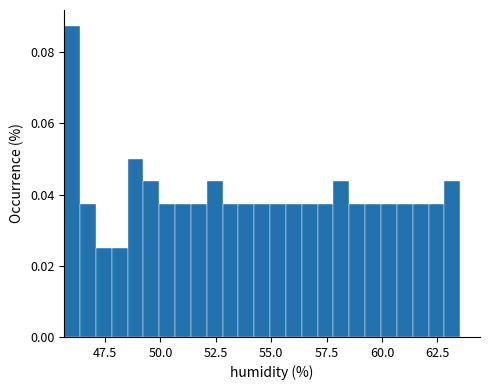

Read against the x-axis, roughly where is the centre of the tallest bar?

46.0